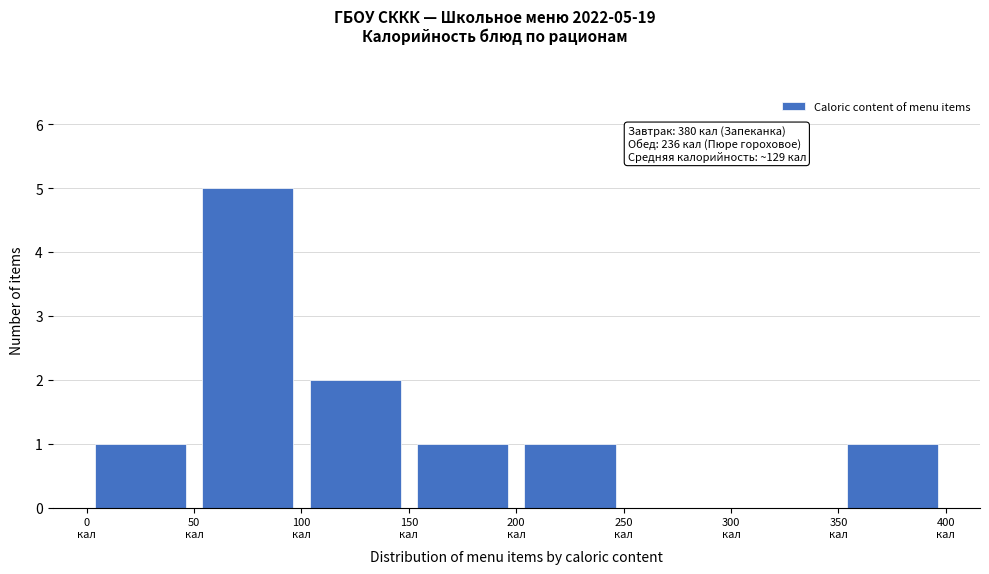

Over which range of the x-axis is the bar tallest?

50 to 100